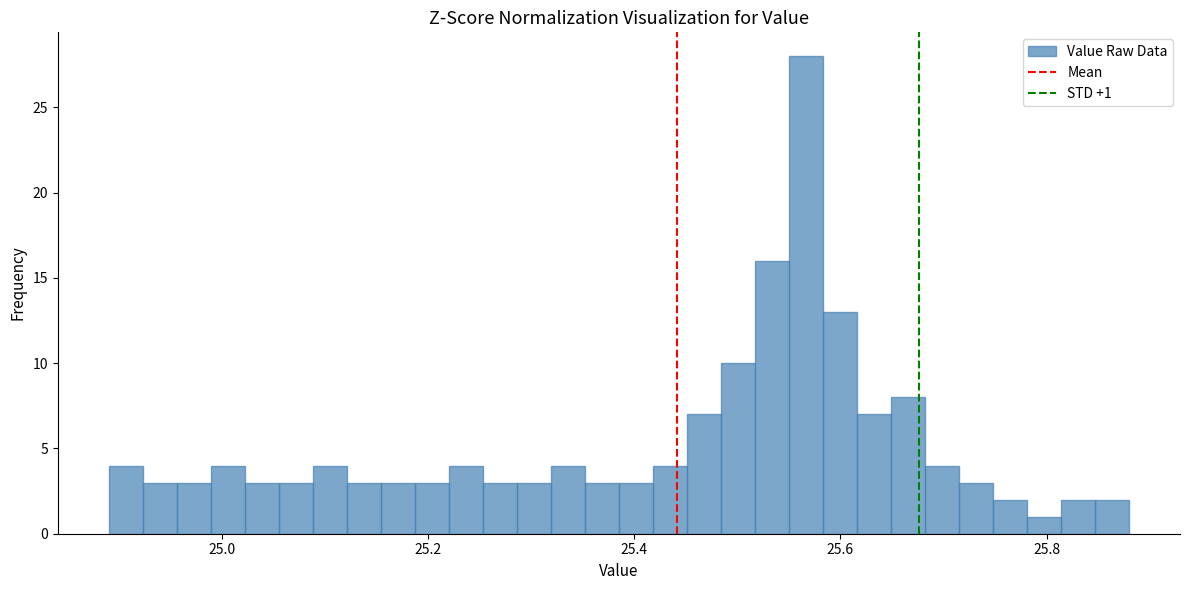

Read against the x-axis, roughly where is the centre of the tallest bar?

25.56